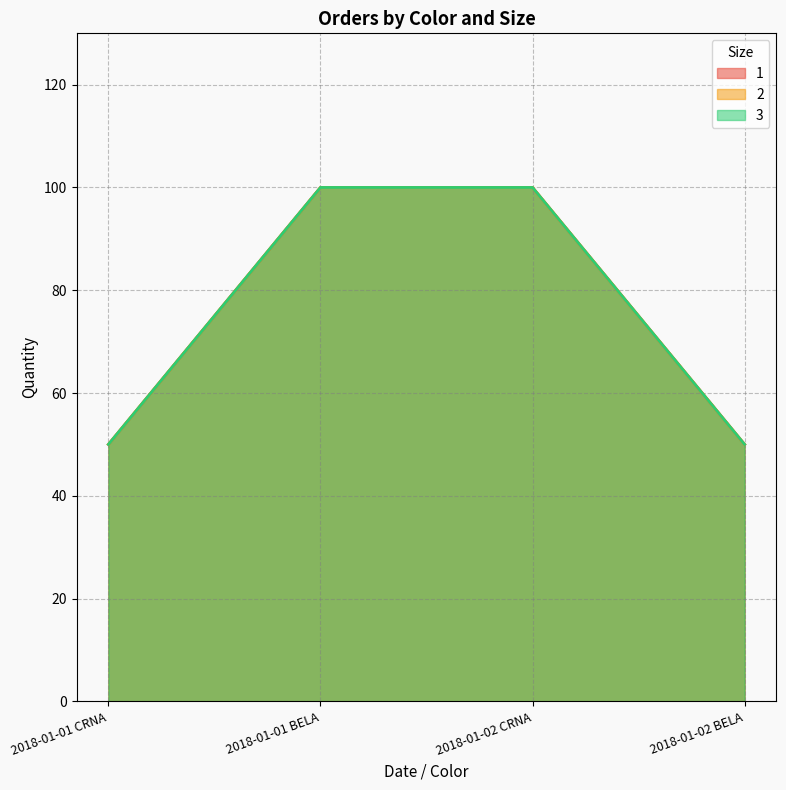

What is the sum of all 1 values?

300